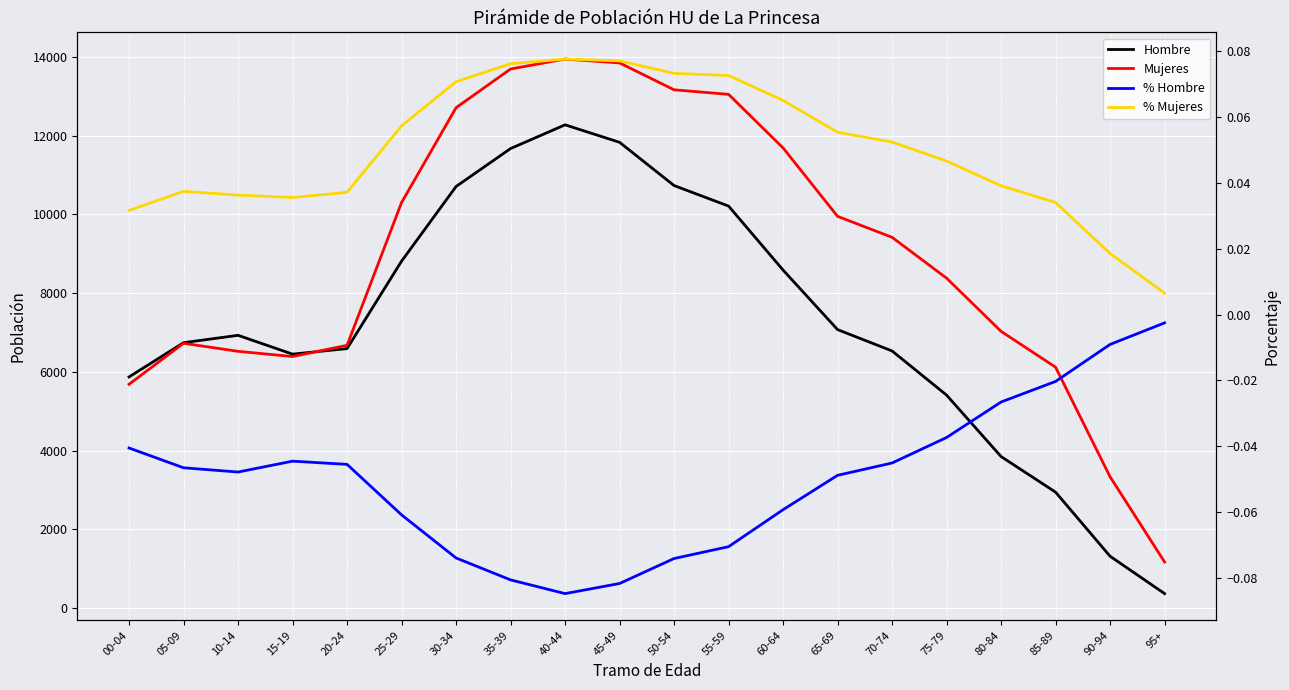

What is the sum of the Hombre values at 90-94 and 60-64?

9901.0